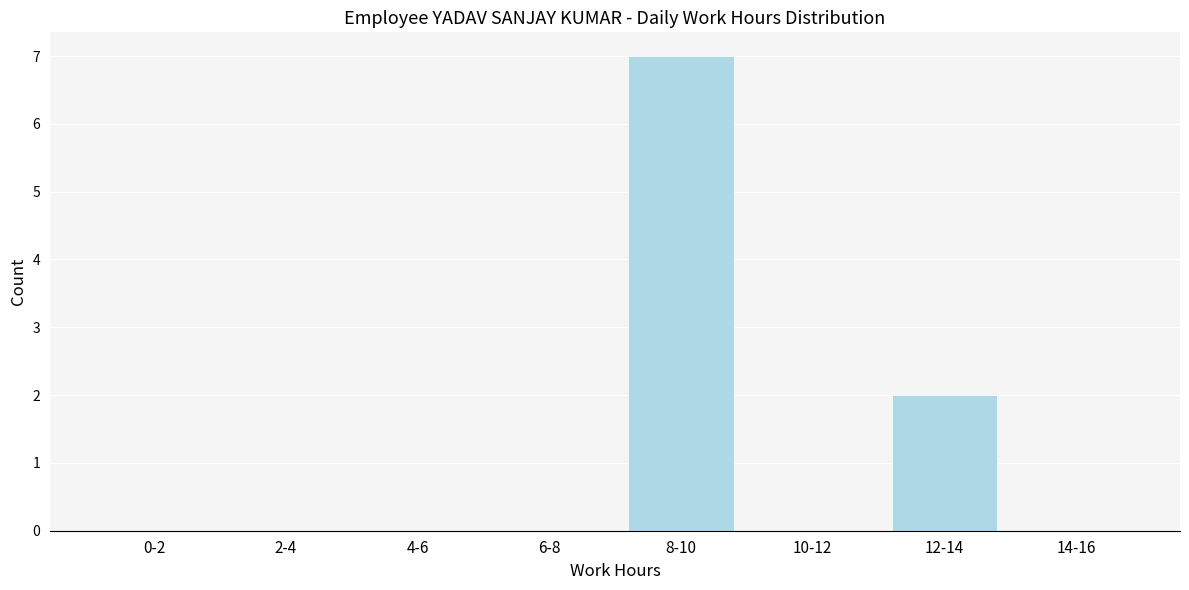

Reading left to right, what are all the values shown in this chart?

0-2=0	2-4=0	4-6=0	6-8=0	8-10=7	10-12=0	12-14=2	14-16=0